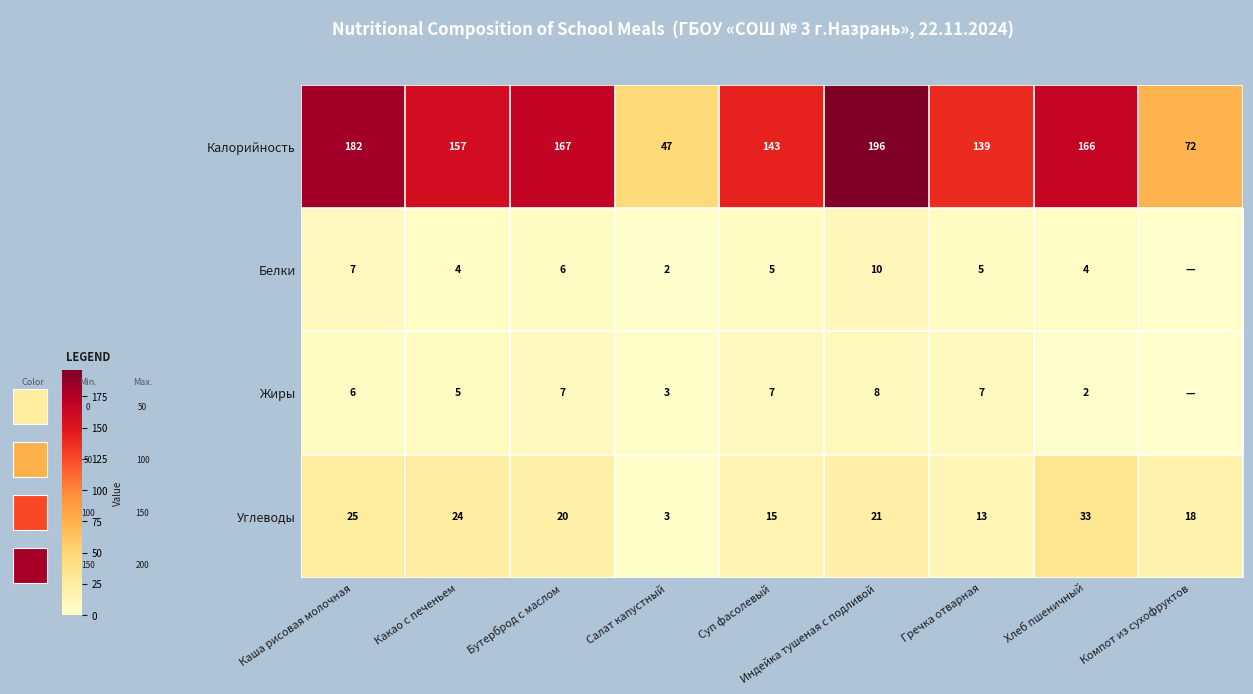

Which category has the highest value across all series?

Индейка тушеная с подливой